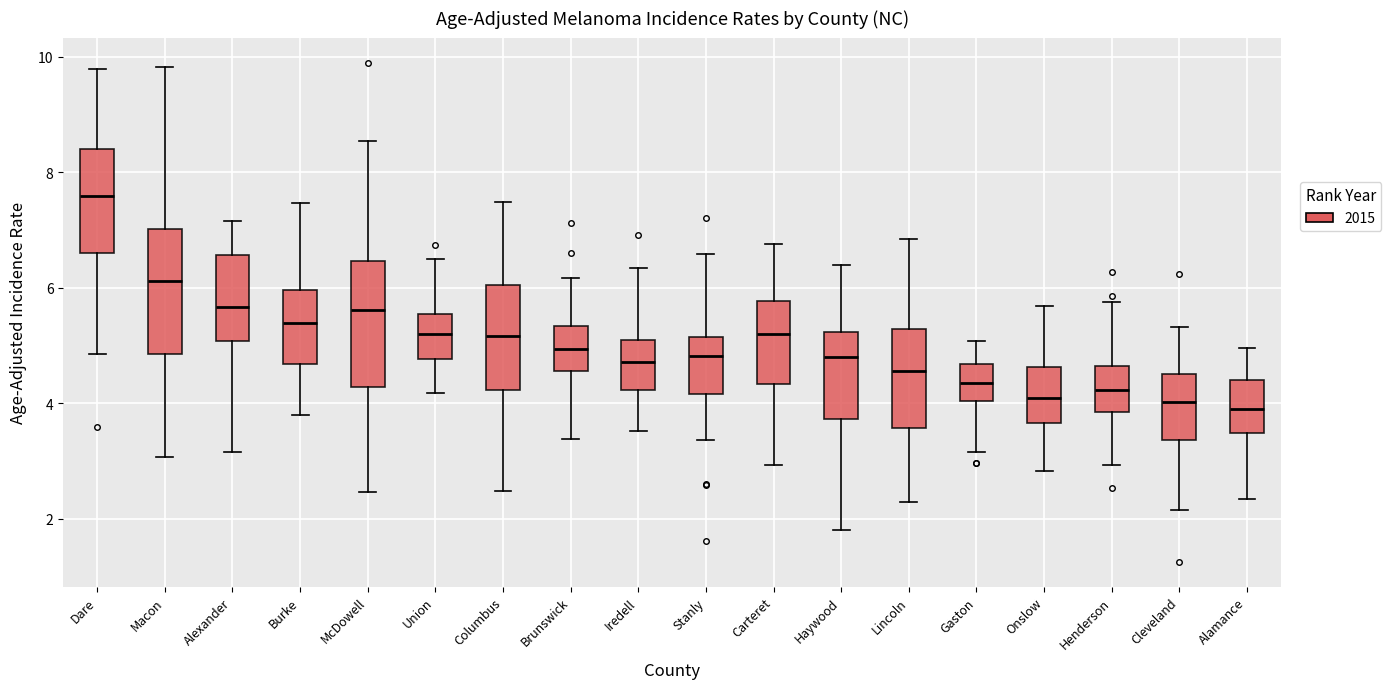

Reading left to right, read every box against the y-axis: the position of its median line, the range the box covers, and the ends of its whiskers. The values are not printed on the chart, so give them approximately, as read against the axis.

Dare: median 7.6, box 6.6 to 8.4, whiskers 4.8 to 9.8
Macon: median 6.2, box 4.8 to 7.0, whiskers 3.0 to 9.8
Alexander: median 5.6, box 5.0 to 6.6, whiskers 3.2 to 7.2
Burke: median 5.4, box 4.6 to 6.0, whiskers 3.8 to 7.4
McDowell: median 5.6, box 4.2 to 6.4, whiskers 2.4 to 8.6
Union: median 5.2, box 4.8 to 5.6, whiskers 4.2 to 6.4
Columbus: median 5.2, box 4.2 to 6.0, whiskers 2.4 to 7.4
Brunswick: median 5.0, box 4.6 to 5.4, whiskers 3.4 to 6.2
Iredell: median 4.8, box 4.2 to 5.2, whiskers 3.6 to 6.4
Stanly: median 4.8, box 4.2 to 5.2, whiskers 3.4 to 6.6
Carteret: median 5.2, box 4.4 to 5.8, whiskers 3.0 to 6.8
Haywood: median 4.8, box 3.8 to 5.2, whiskers 1.8 to 6.4
Lincoln: median 4.6, box 3.6 to 5.2, whiskers 2.2 to 6.8
Gaston: median 4.4, box 4.0 to 4.6, whiskers 3.2 to 5.0
Onslow: median 4.0, box 3.6 to 4.6, whiskers 2.8 to 5.6
Henderson: median 4.2, box 3.8 to 4.6, whiskers 3.0 to 5.8
Cleveland: median 4.0, box 3.4 to 4.6, whiskers 2.2 to 5.4
Alamance: median 4.0, box 3.4 to 4.4, whiskers 2.4 to 5.0